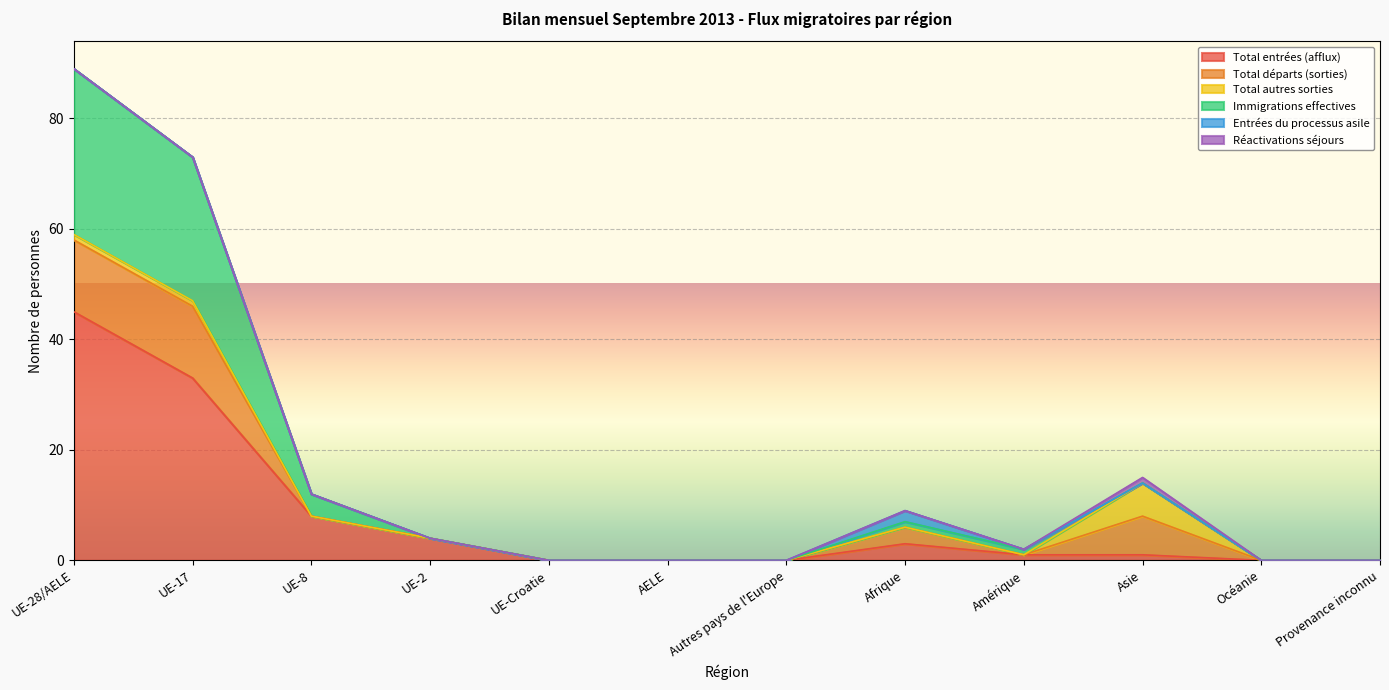

Which category has the highest value in the Immigrations effectives series?

UE-28/AELE